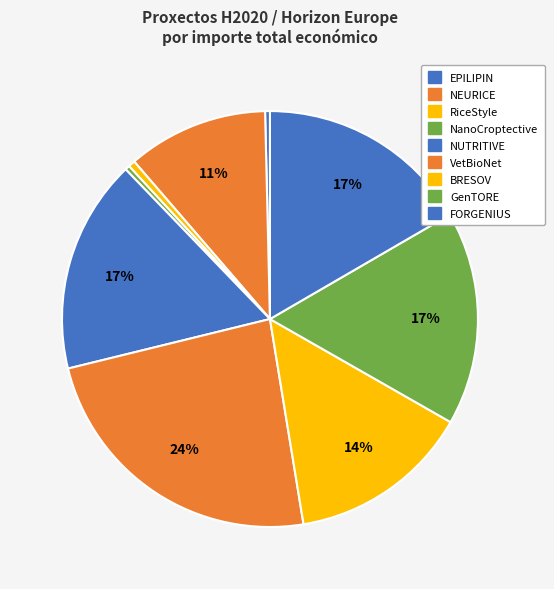

To the nearest percent, what is the difference between the FORGENIUS and BRESOV slice percentages?

2%